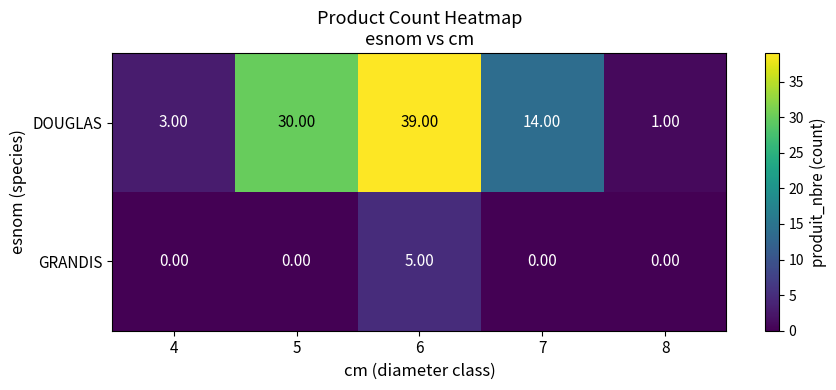

At which category is the sum across all series the highest?

6